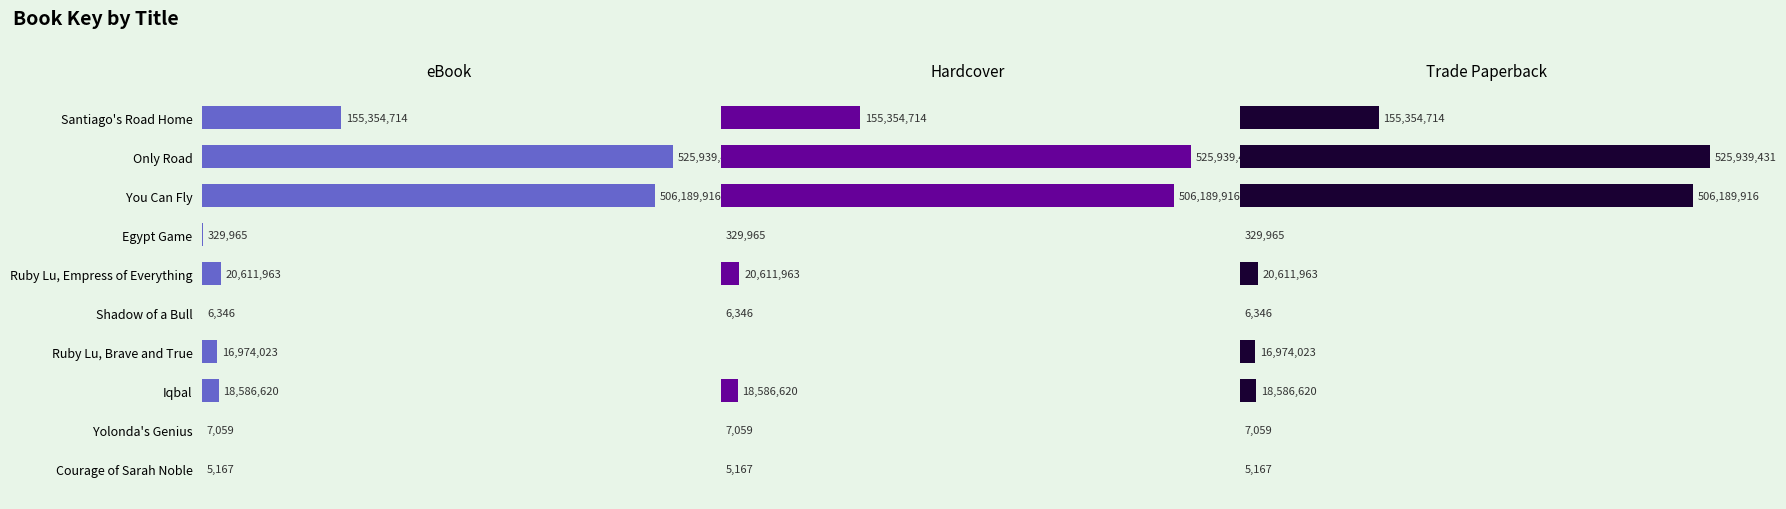

What is the maximum value for Trade Paperback?

525939431